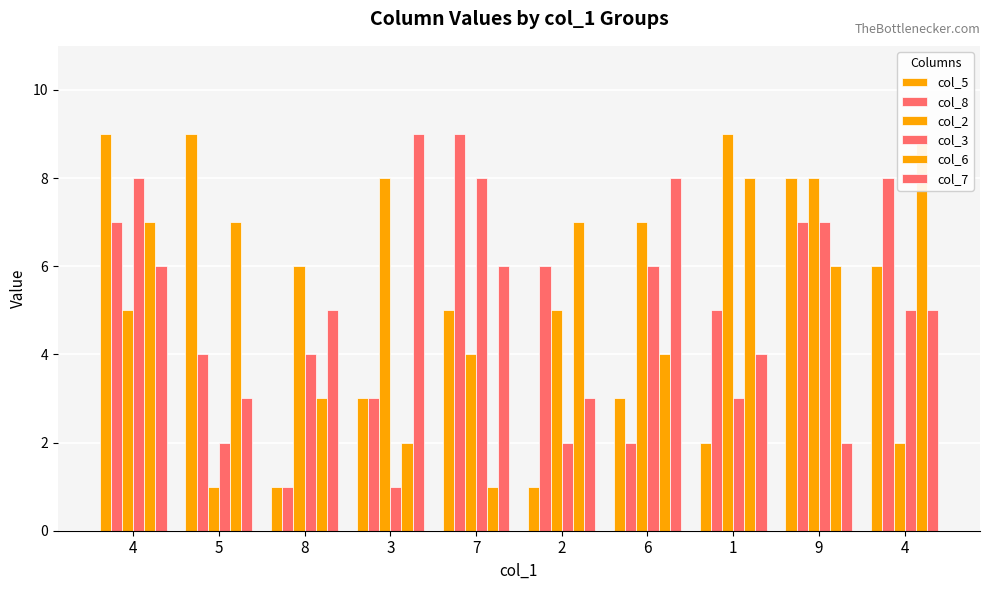

Which series has the largest total across all categories?

col_2